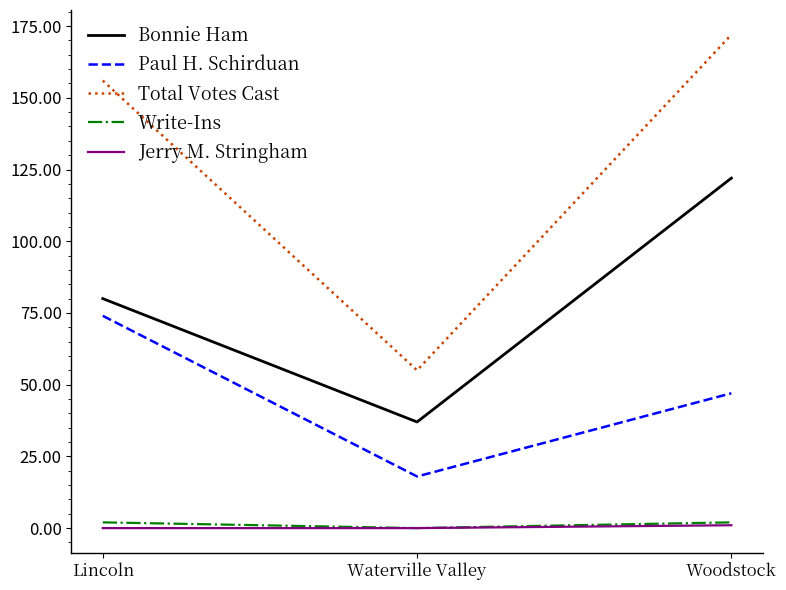

At how many categories does at least one series exceed 33?

3